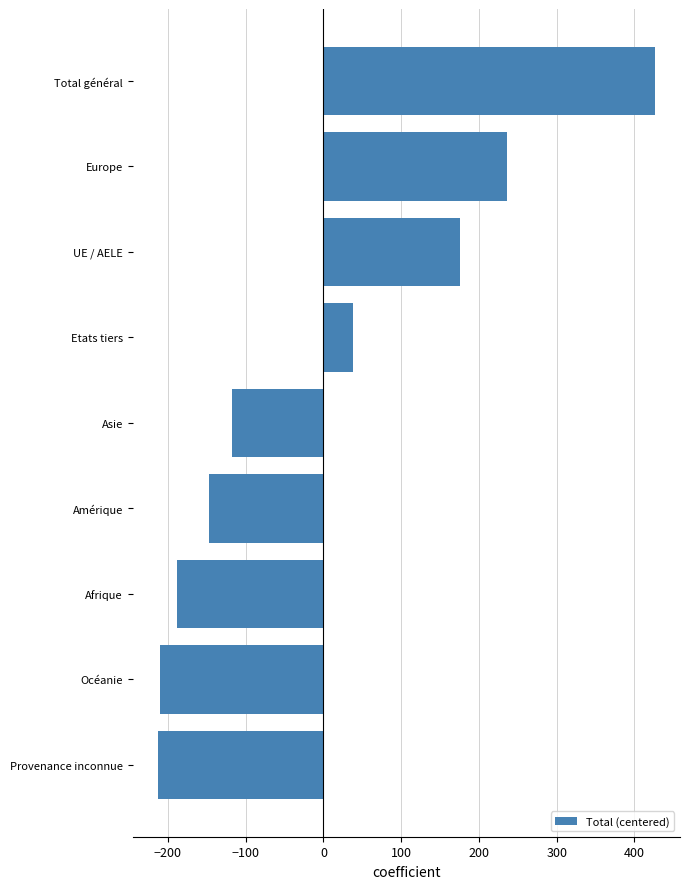

Which label corresponds to the largest value in the chart?

Total général